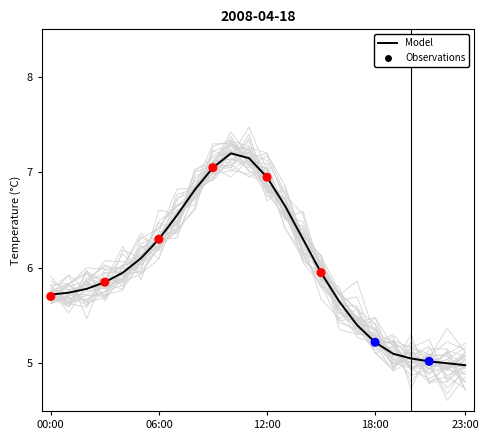

Between 14 and 11, which is larger?

11